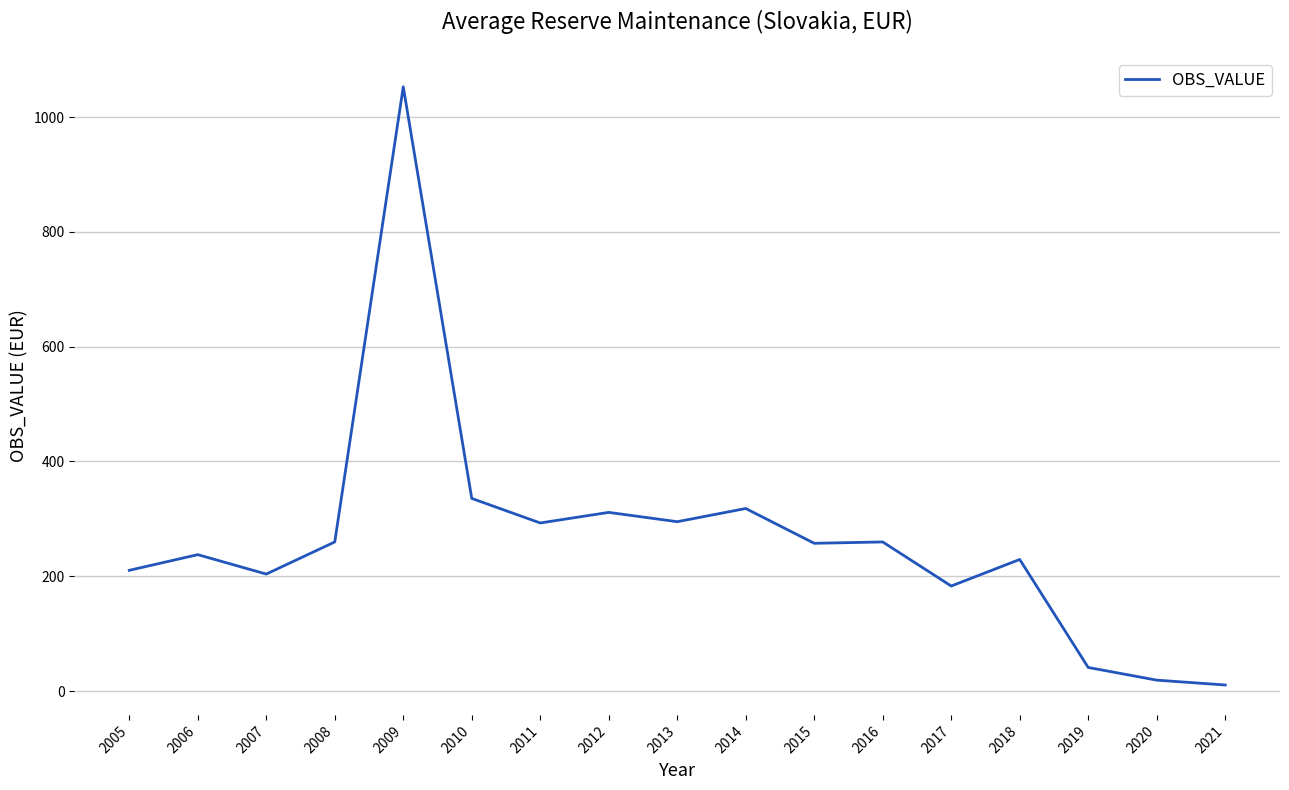

What is the difference between the values at 2019 and 2013?

254.0